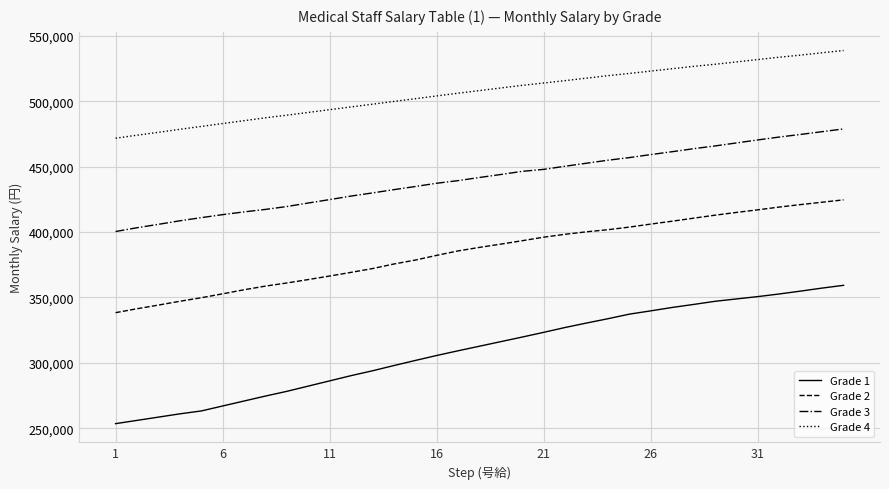

Count the number of data series in this chart.

4